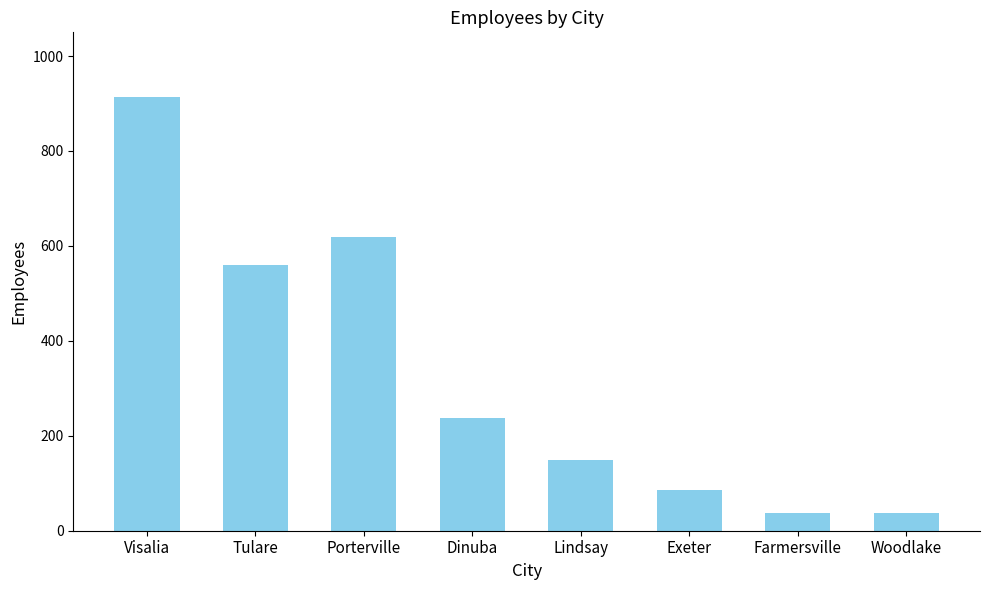

Reading left to right, extract all data points from this chart.

Visalia=913	Tulare=559	Porterville=619	Dinuba=238	Lindsay=150	Exeter=86	Farmersville=38	Woodlake=38